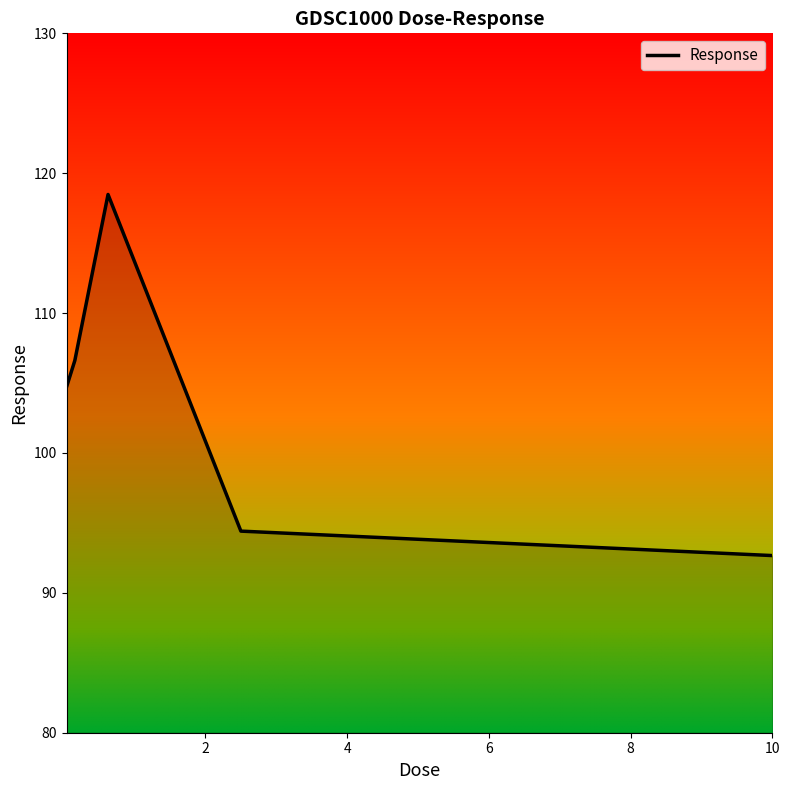

Reading left to right, transcribe all the data shown in this chart.

104.7	106.6	118.5	94.4	92.7